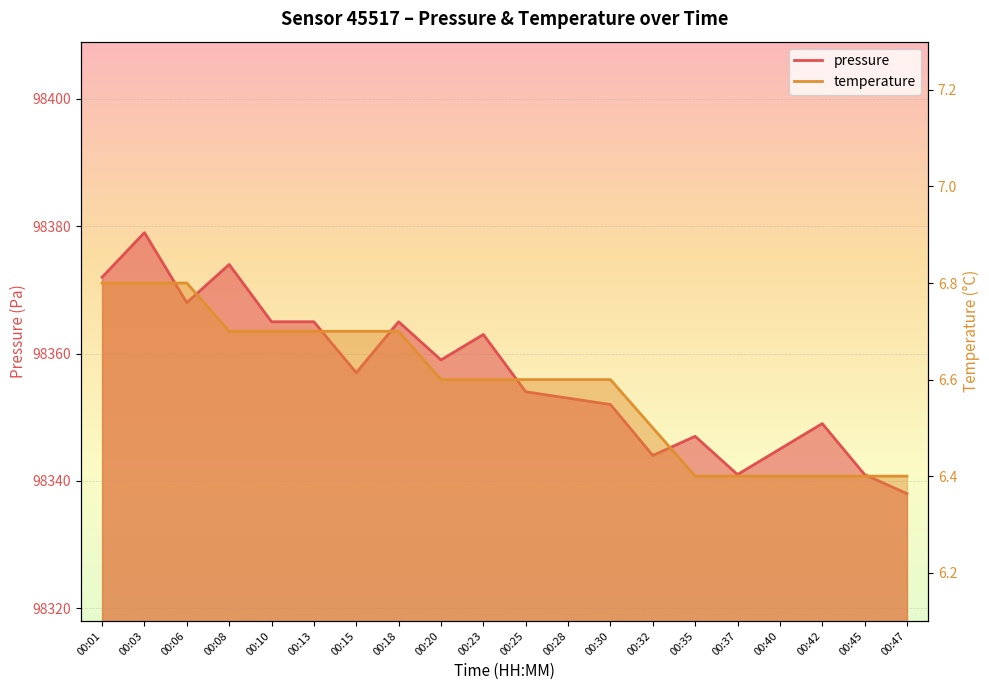

Reading left to right, extract all data points from this chart.

pressure_line: 00:01=98372.0	00:03=98379.0	00:06=98368.0	00:08=98374.0	00:10=98365.0	00:13=98365.0	00:15=98357.0	00:18=98365.0	00:20=98359.0	00:23=98363.0	00:25=98354.0	00:28=98353.0	00:30=98352.0	00:32=98344.0	00:35=98347.0	00:37=98341.0	00:40=98345.0	00:42=98349.0	00:45=98341.0	00:47=98338.0
temperature_line: 00:01=6.8	00:03=6.8	00:06=6.8	00:08=6.7	00:10=6.7	00:13=6.7	00:15=6.7	00:18=6.7	00:20=6.6	00:23=6.6	00:25=6.6	00:28=6.6	00:30=6.6	00:32=6.5	00:35=6.4	00:37=6.4	00:40=6.4	00:42=6.4	00:45=6.4	00:47=6.4